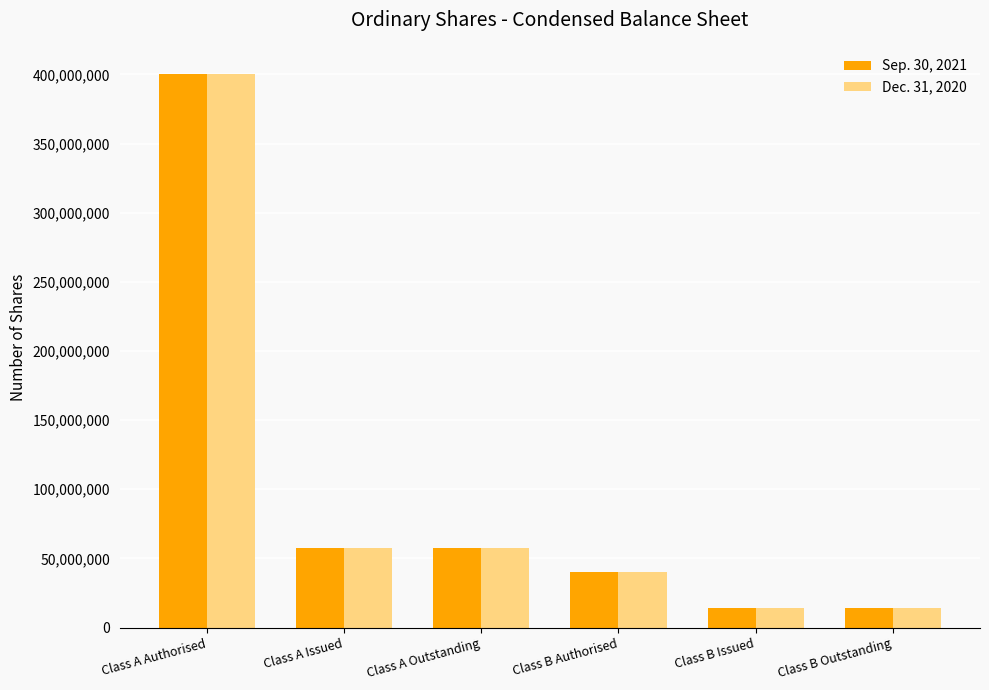

What is the value of the Dec. 31, 2020 bar at the 2nd from the left?

57500000